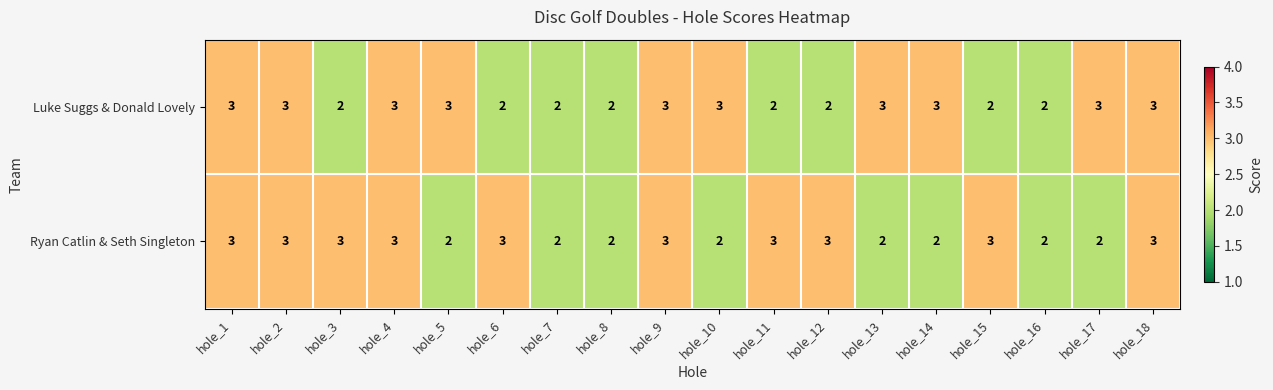

What is the average value of the Luke Suggs & Donald Lovely series?

3